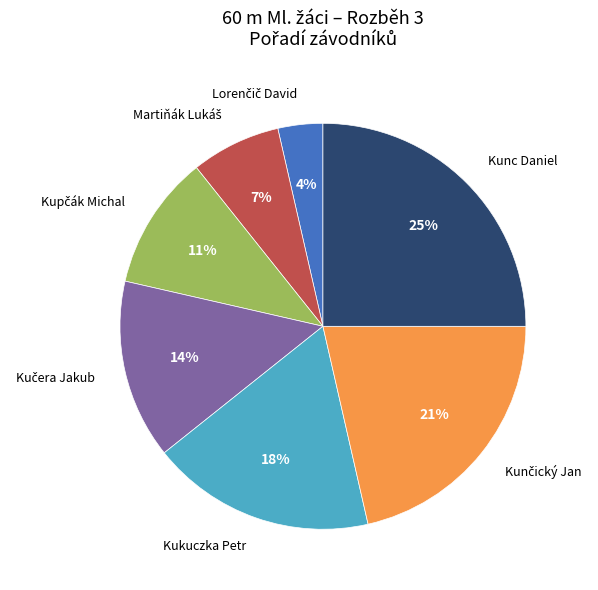

Is there a majority slice in this chart?

No